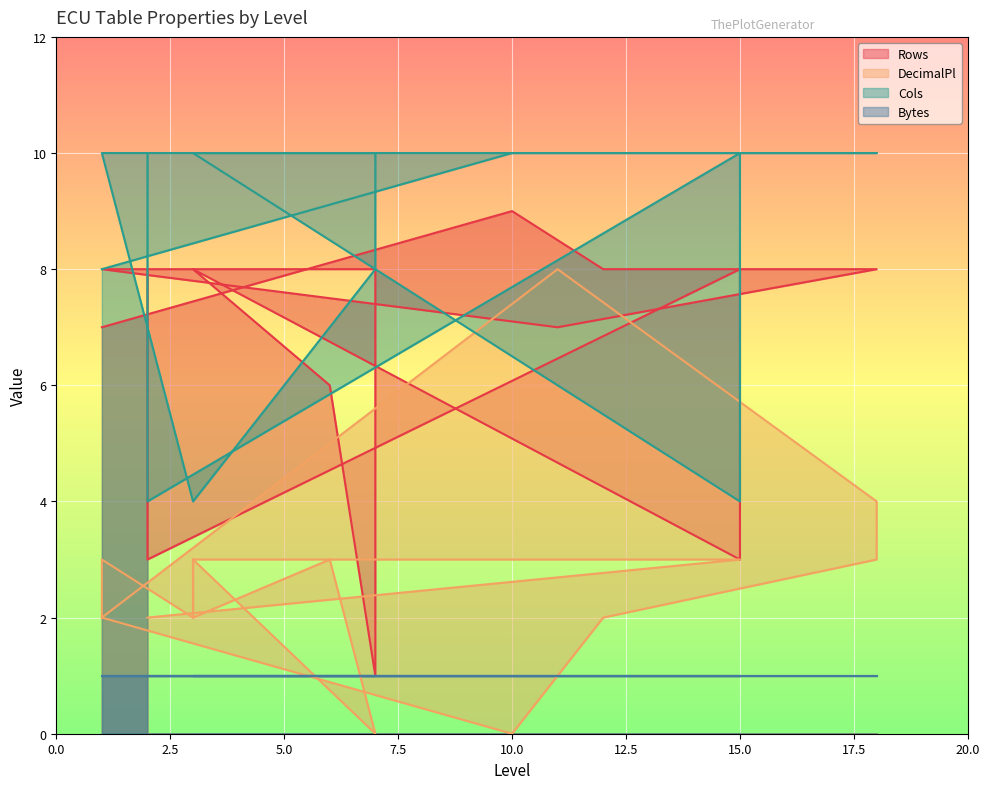

At which category is the sum across all series the highest?

11